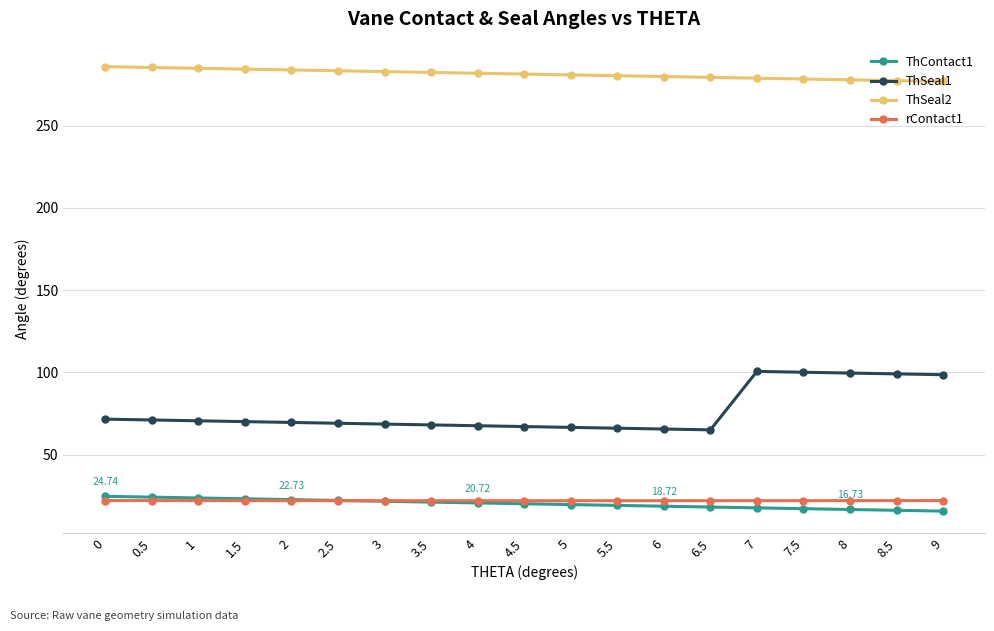

What is the spread (max minus min) of values at 1?

262.6